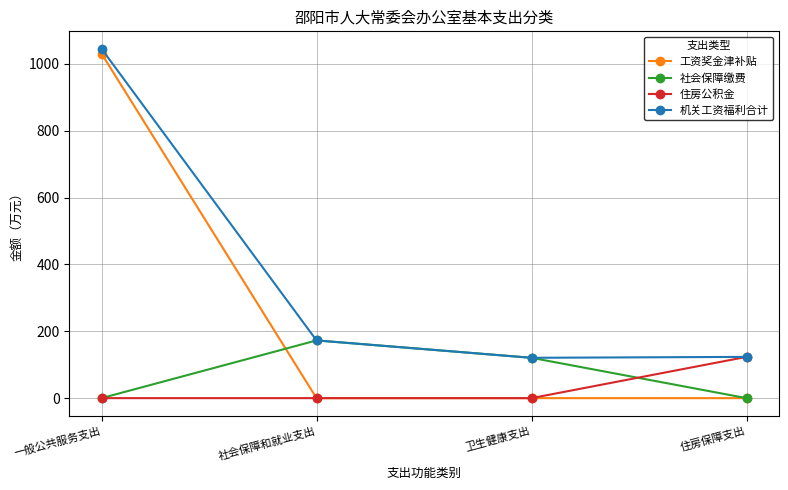

True or false: 社会保障缴费 has more than 1 points higher than both neighbors.

False